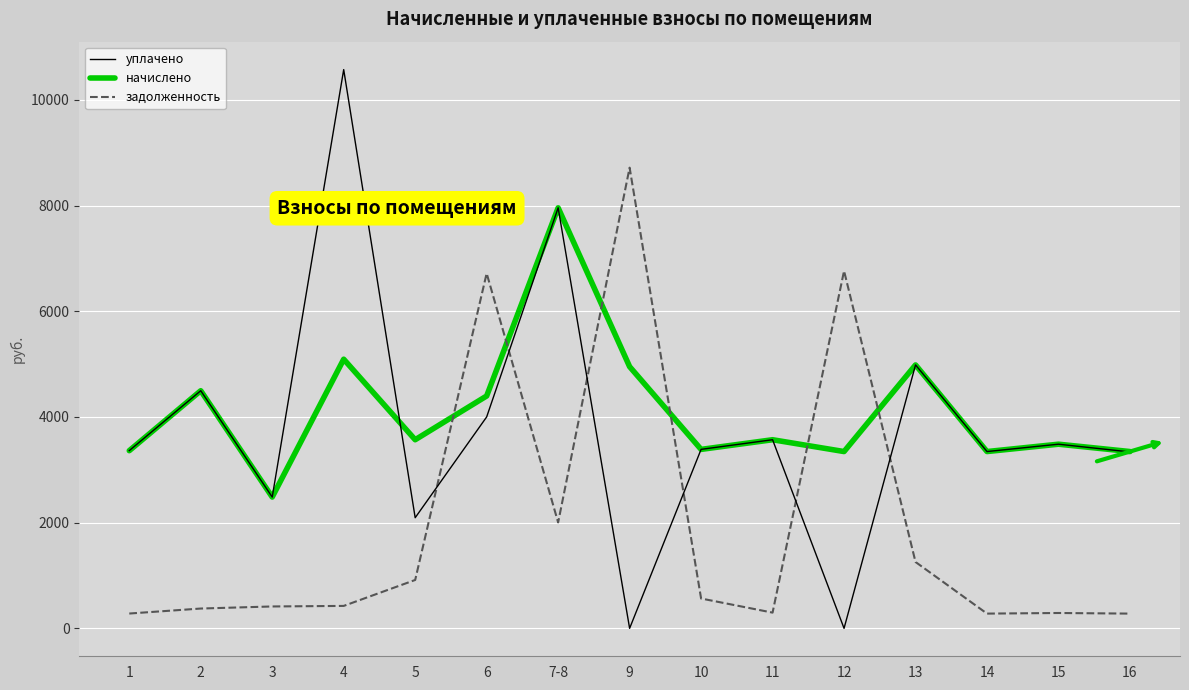

How many interior local valleys does the начислено series have?

5